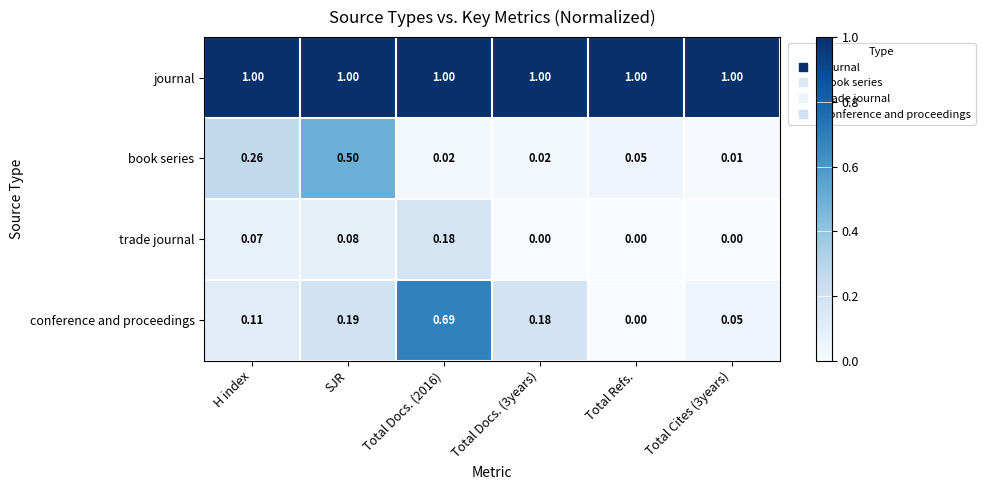

Is the value of book series at H index greater than the value of journal at Total Cites (3years)?

No